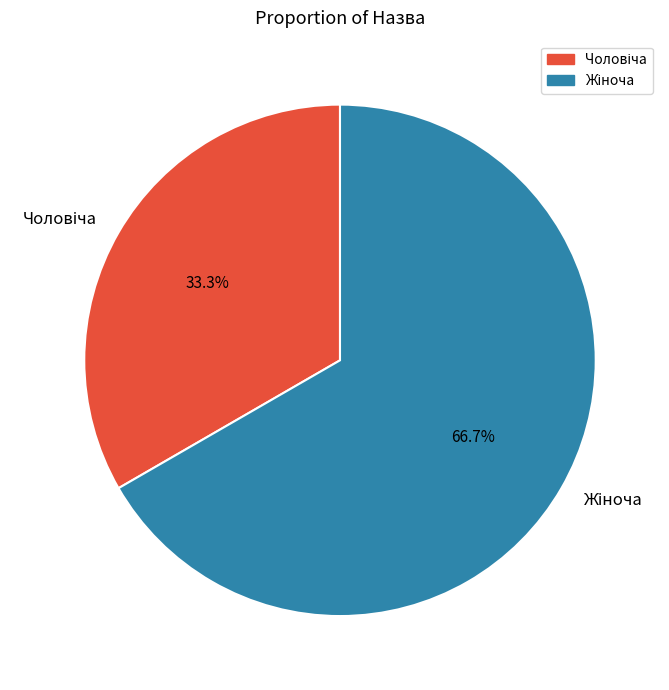

Is there a majority slice in this chart?

Yes